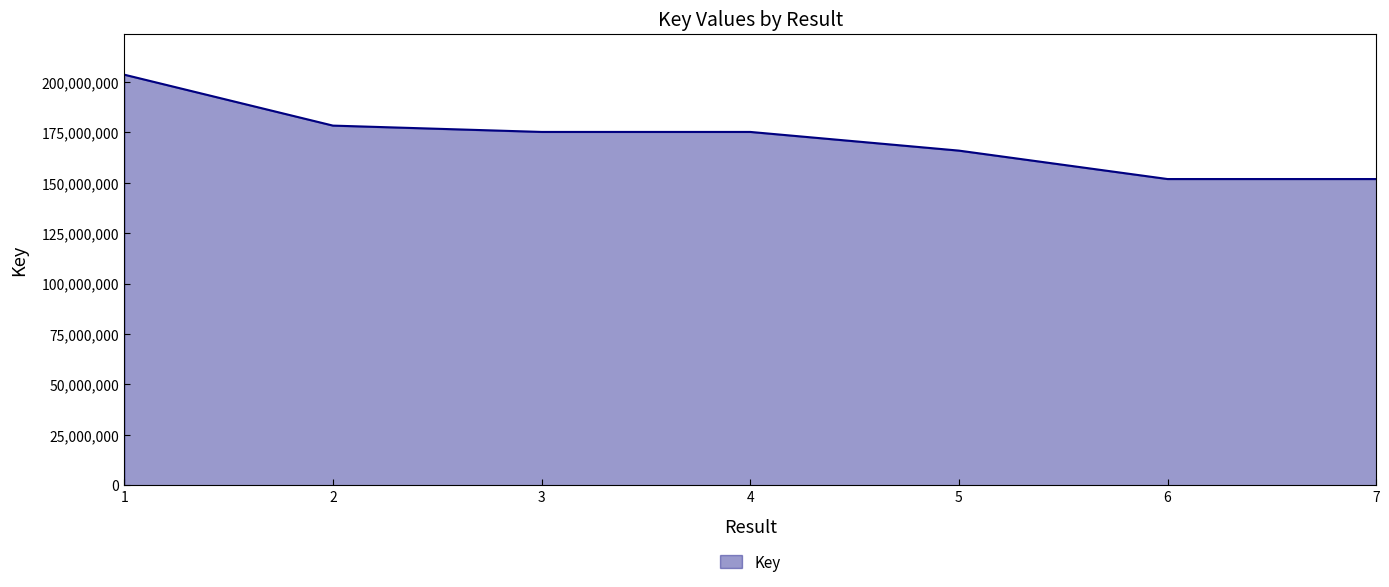

How many distinct data groups are displayed?

1